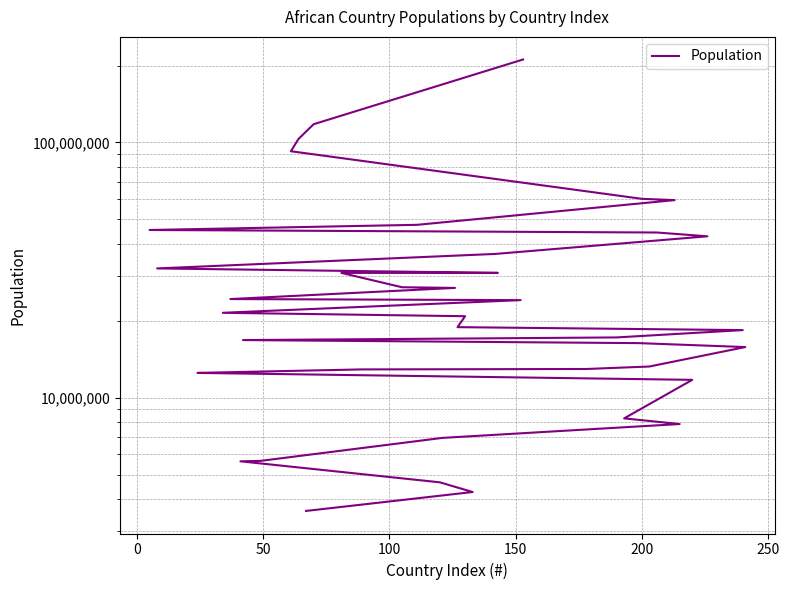

Does the chart have visible grid lines?

Yes